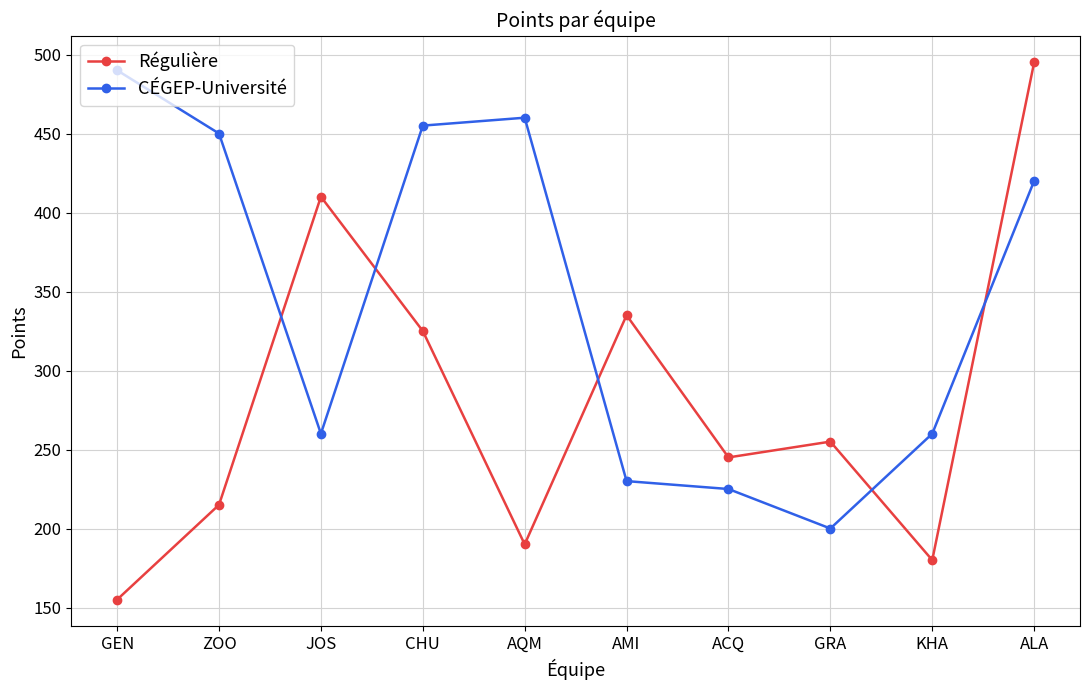

How many data points in Régulière are less than 255?

5